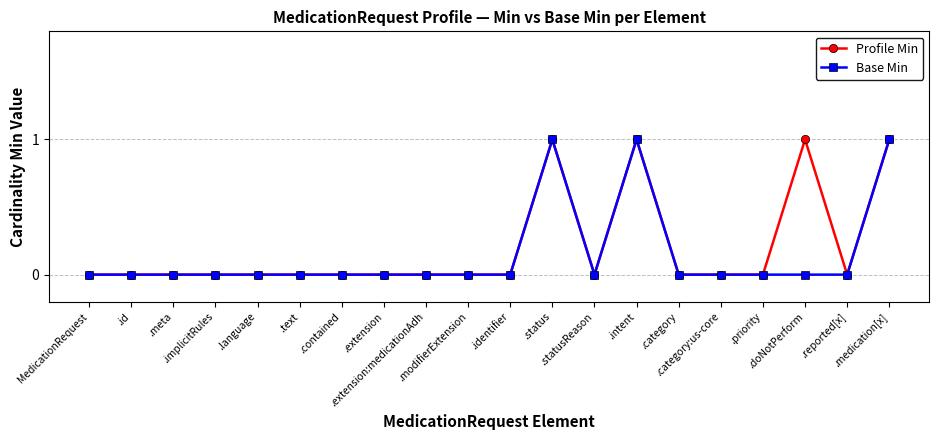

True or false: Profile Min has more than 2 points higher than both neighbors.

True